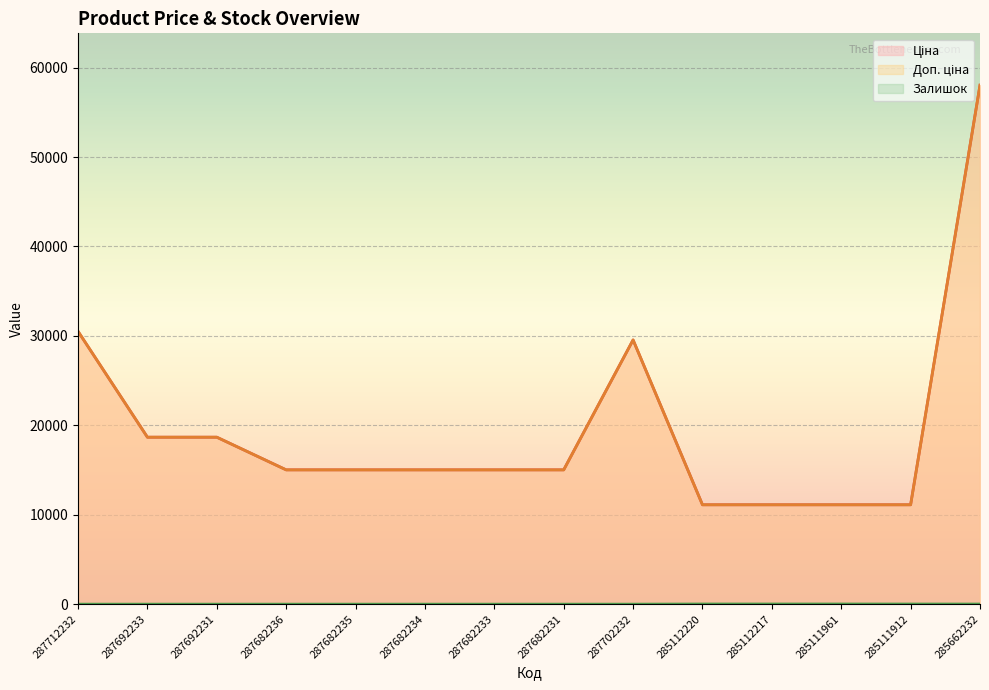

What is the total value across all series at 287702232?

59097.9